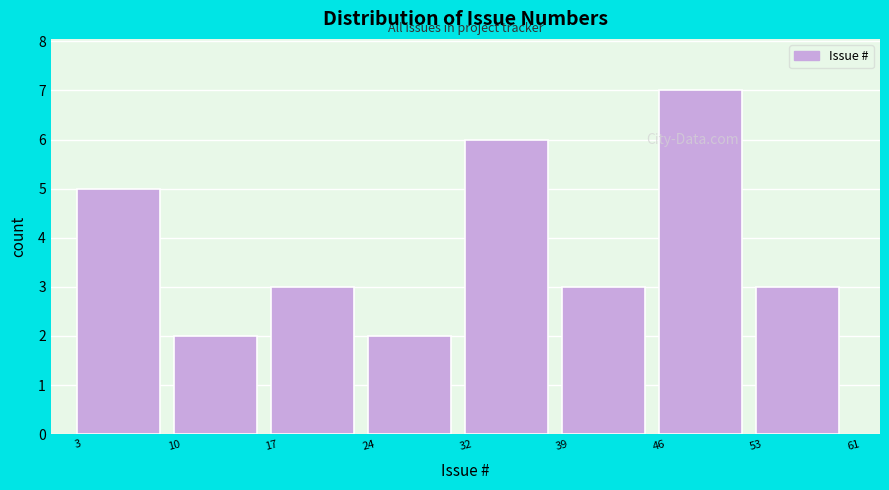

Reading left to right, what are all the values shown in this chart?

5	2	3	2	6	3	7	3